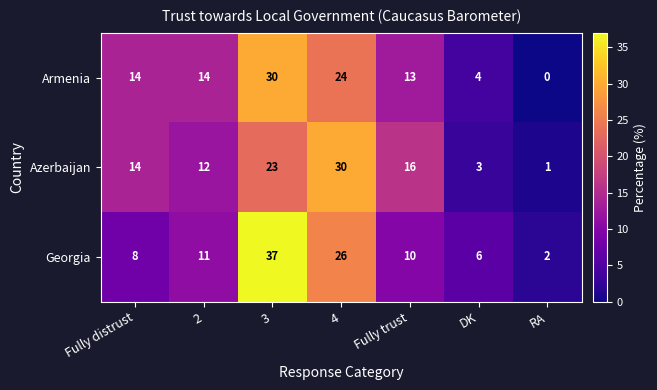

Count the number of categories in the chart.

7